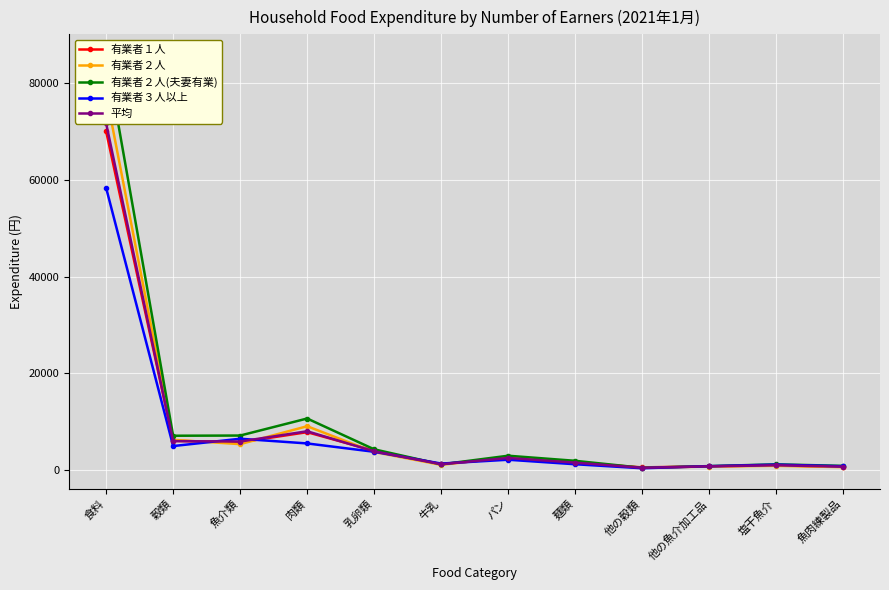

How many data points does each series have?

12